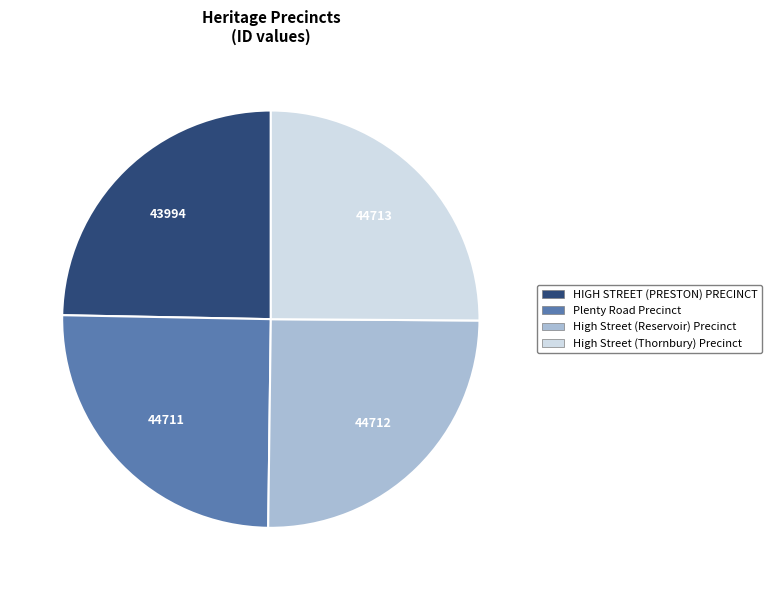

Count the number of slices in the pie.

4